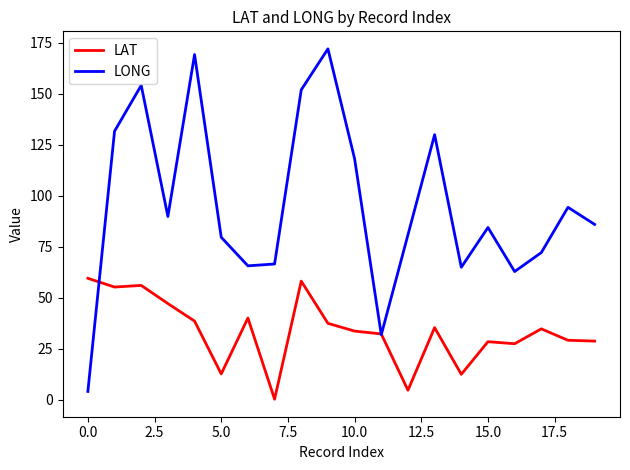

Is this an area chart (filled region under the line)?

No